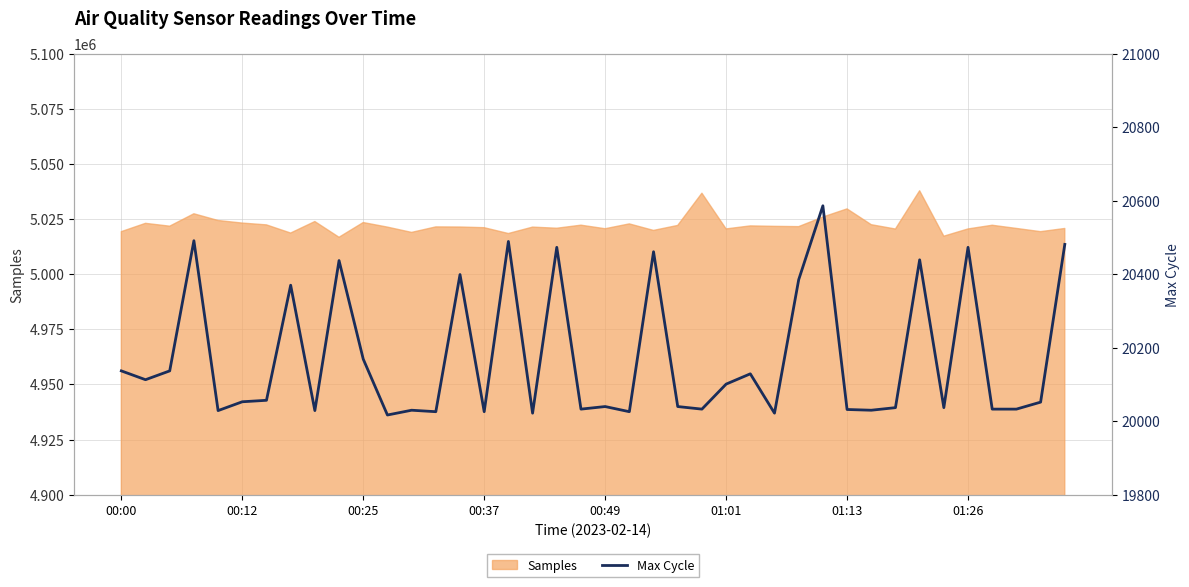

What is the maximum value shown in the chart?

20586